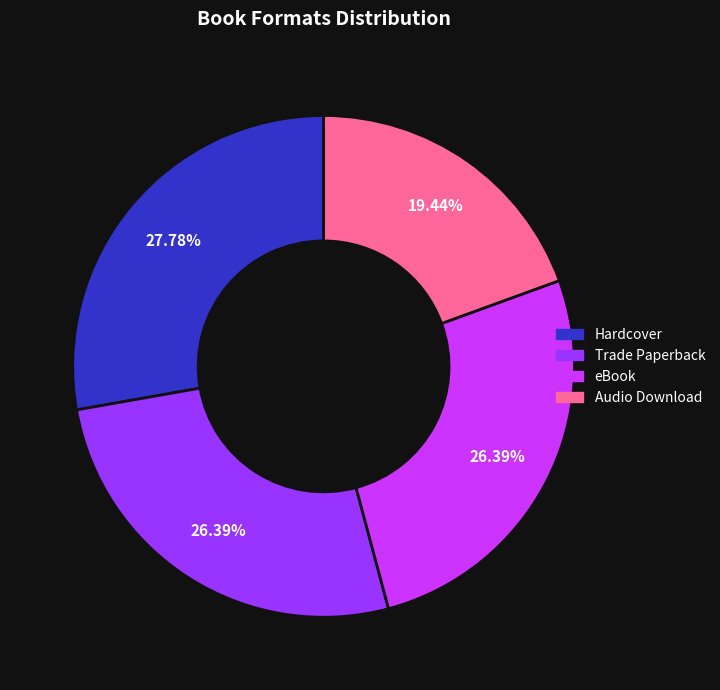

Is there a majority slice in this chart?

No